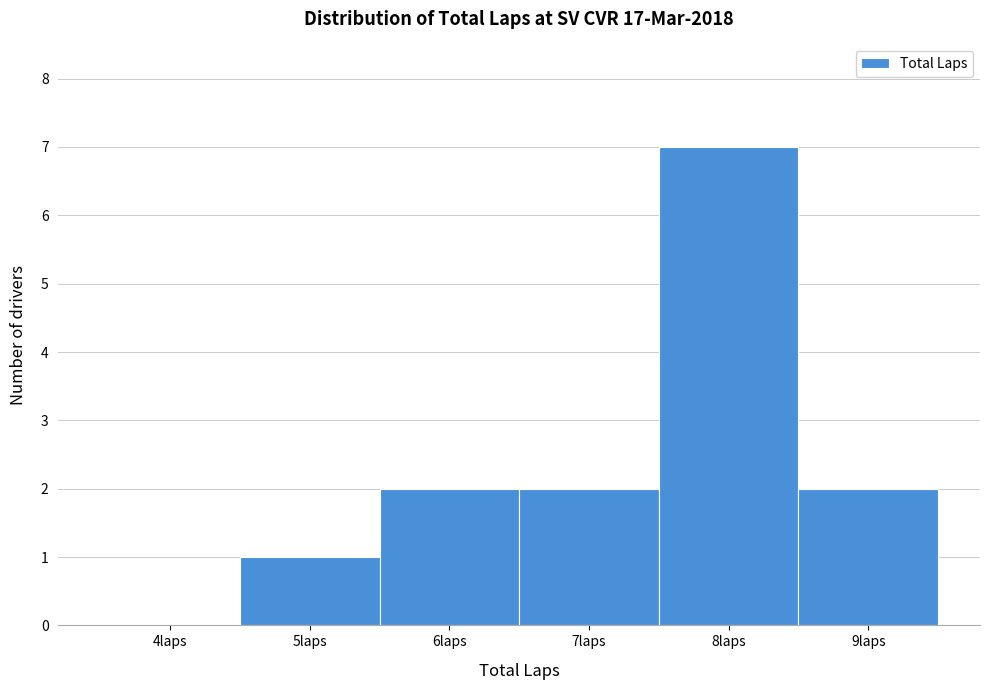

Reading left to right, transcribe all the data shown in this chart.

4laps=0	5laps=1	6laps=2	7laps=2	8laps=7	9laps=2